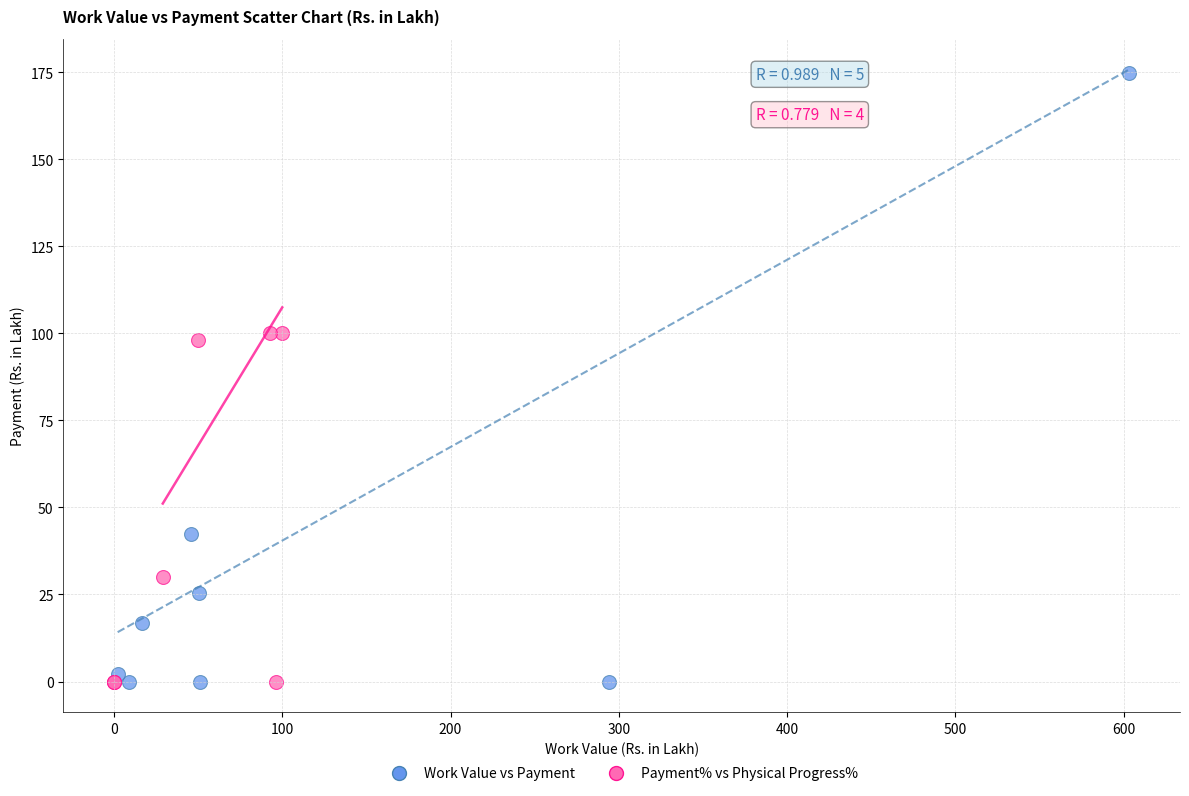

Which series contains the highest Y value?

Work Value vs Payment